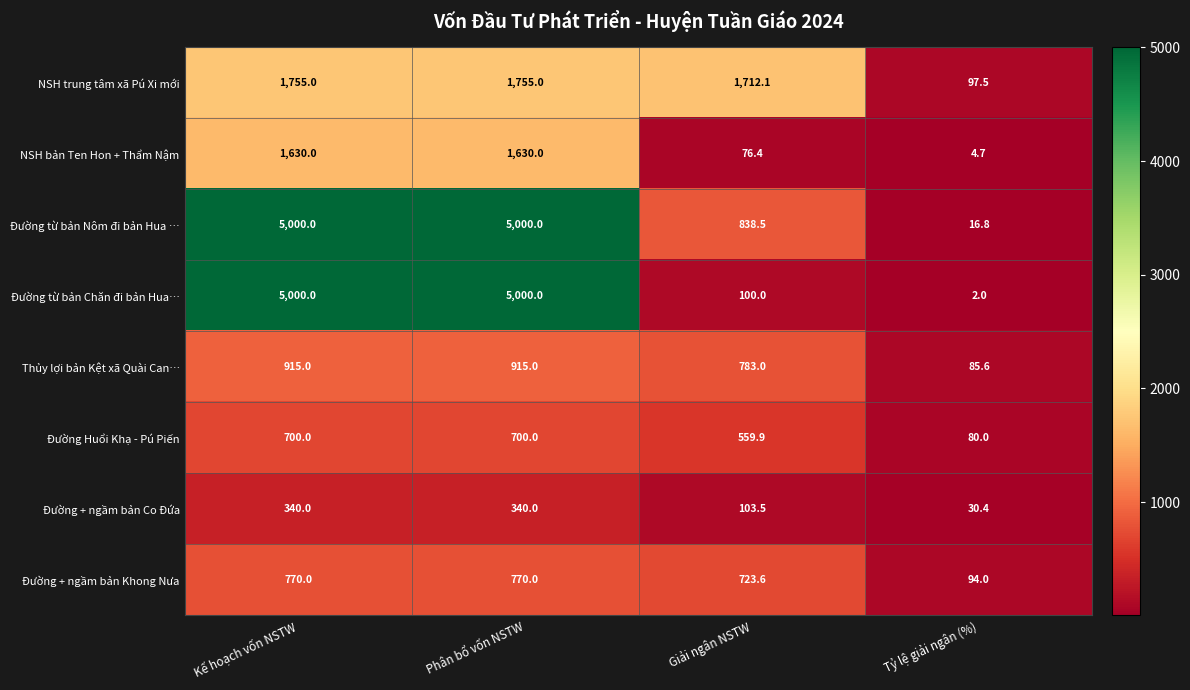

Count the number of categories in the chart.

4